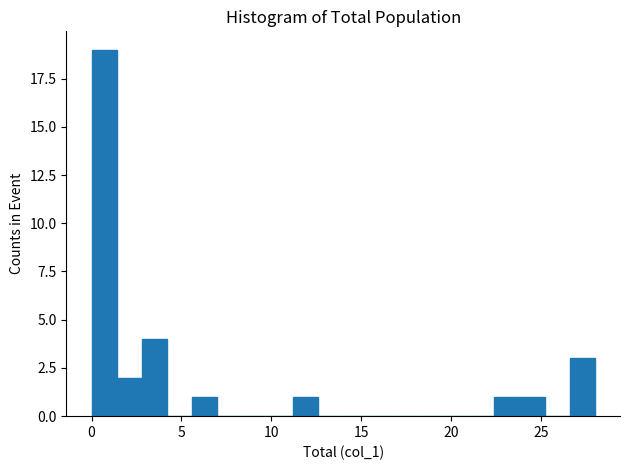

Around what value on the x-axis is the tallest bar? Give the approximate position of its centre, as read against the axis.

0.5